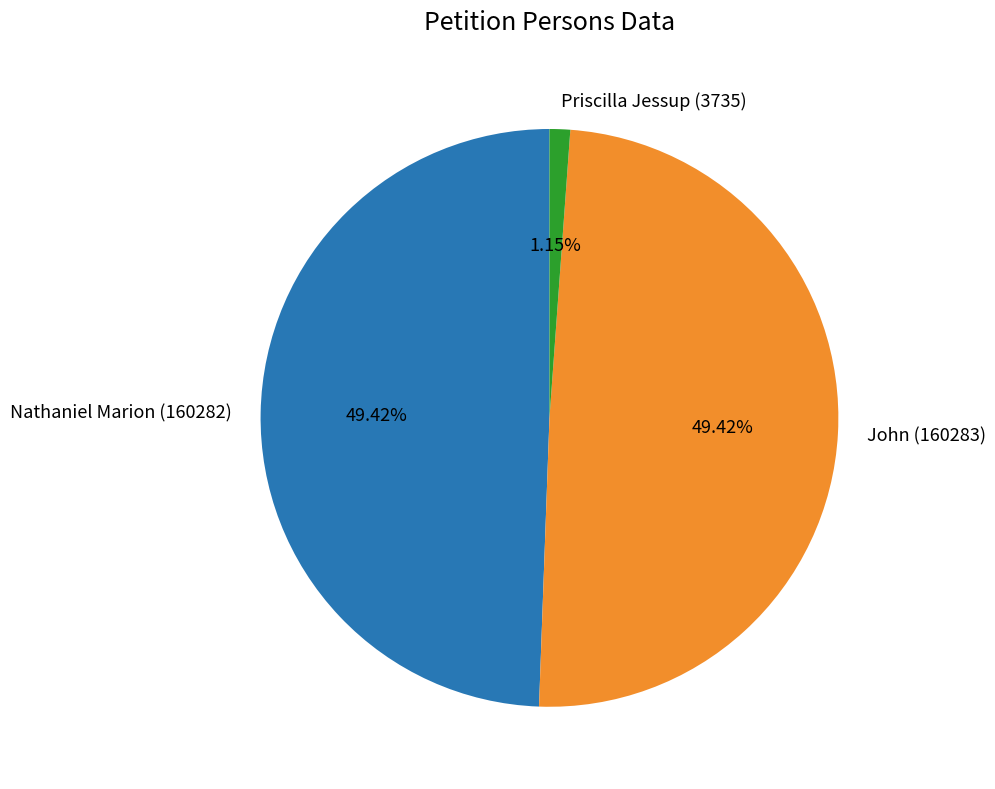

To the nearest percent, what portion does Priscilla Jessup (3735) represent?

1%